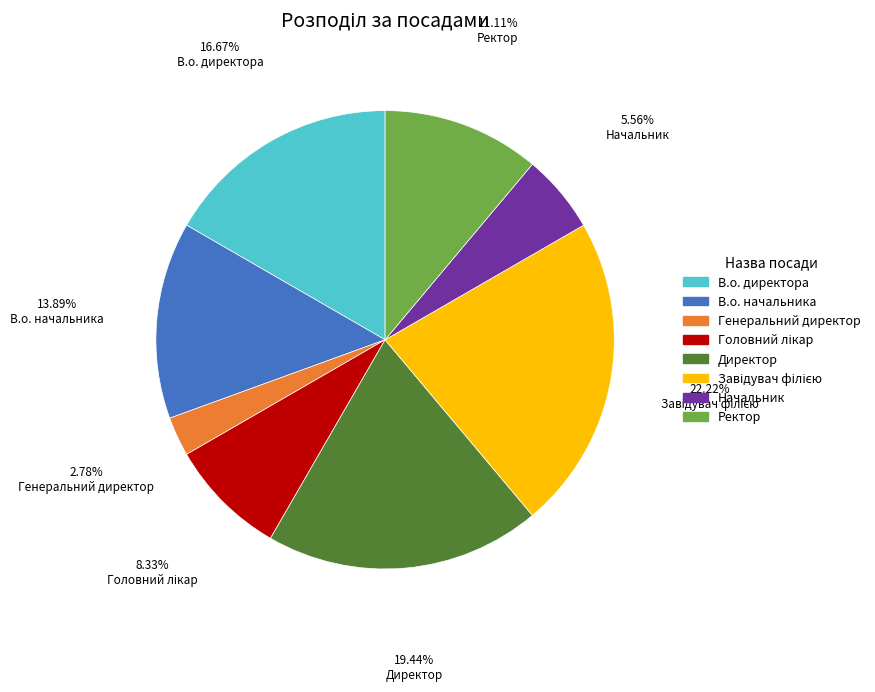

What percentage is the Генеральний директор slice, to the nearest percent?

3%